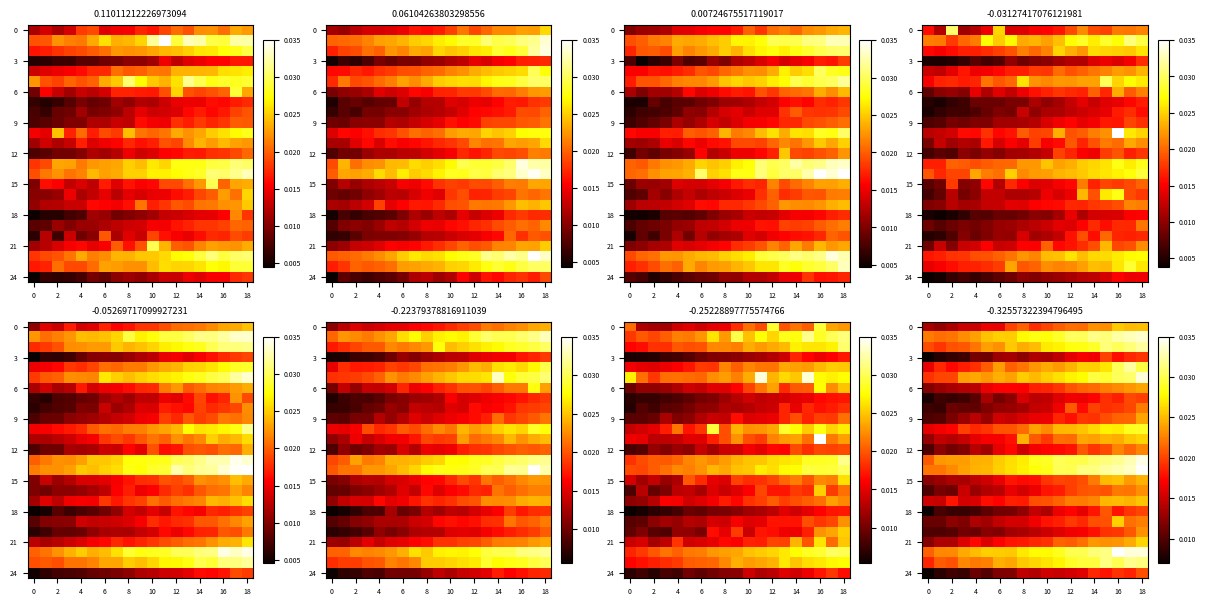

At which category is the sum across all series the highest?

18